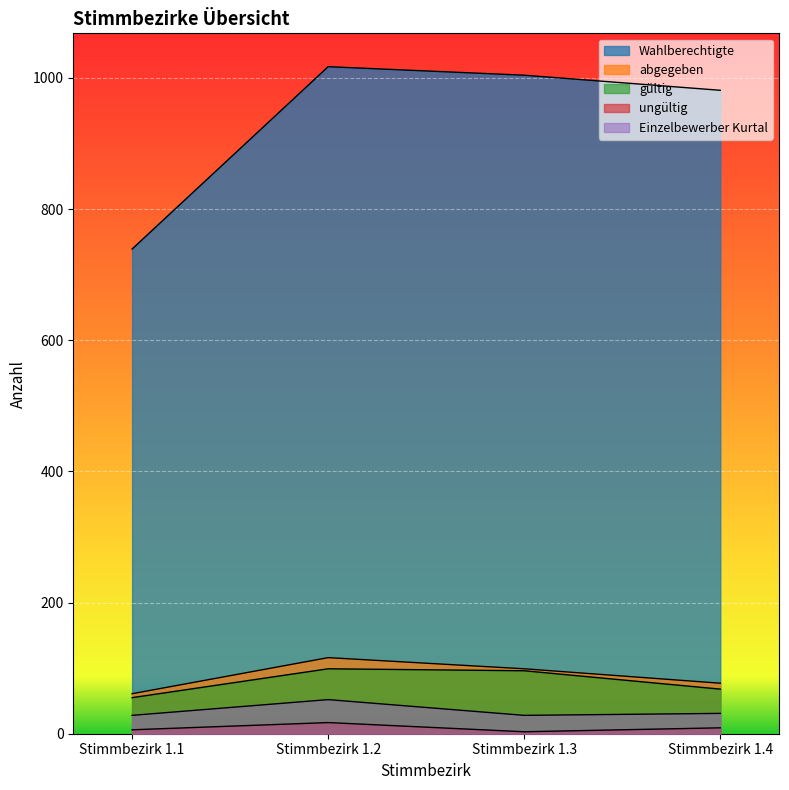

What is the approximate value of ungültig at Stimmbezirk 1.2?

17